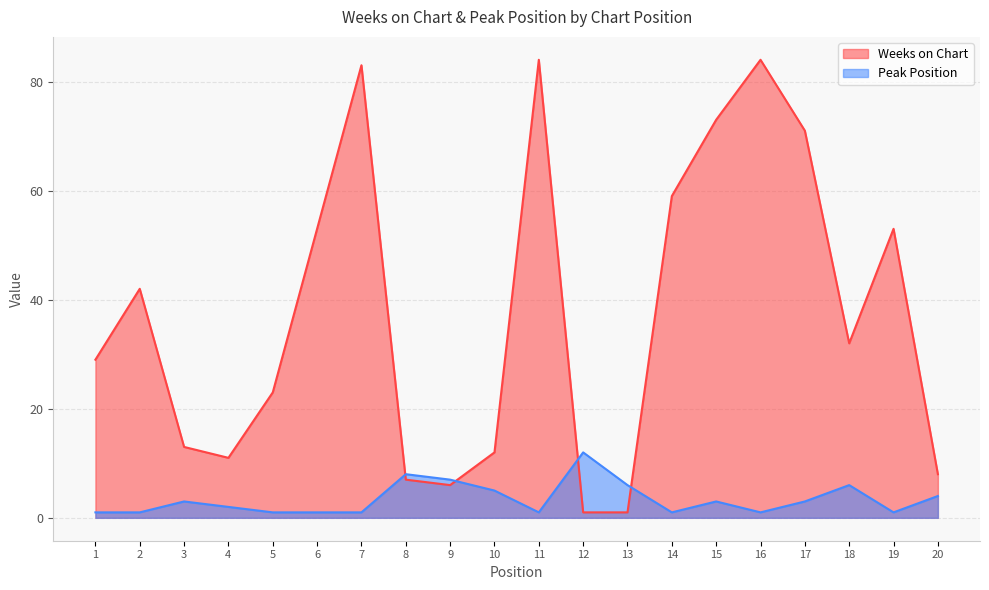

Which series has the largest total across all categories?

Weeks on Chart